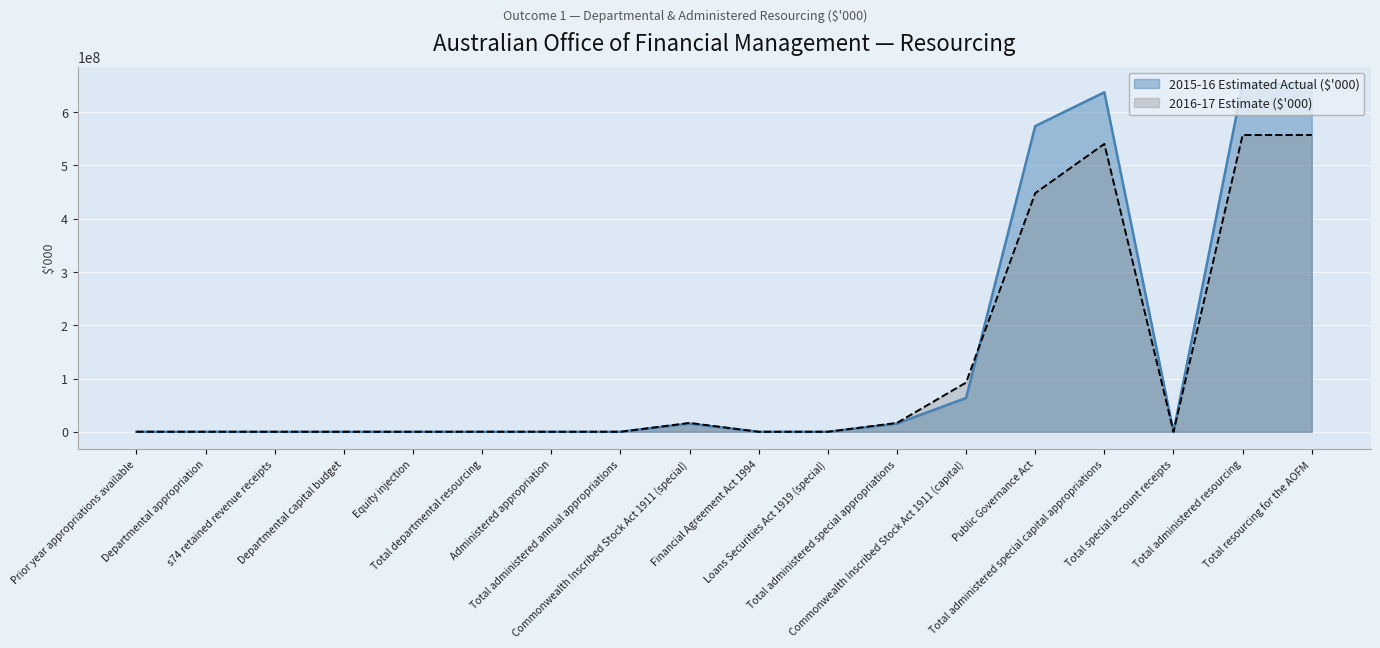

The value of 2015-16 Estimated Actual ($'000) at Total special account receipts is 250. True or false?

False